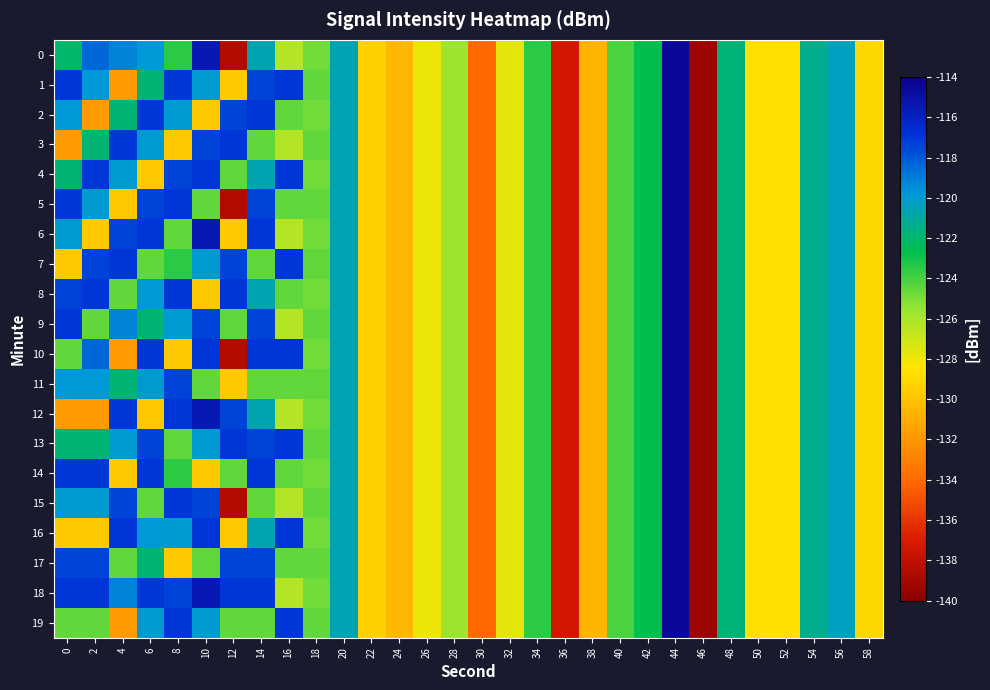

Reading left to right, extract all data points from this chart.

0: 0=-122.1	2=-118.4	4=-119.3	6=-119.8	8=-123.5	10=-115.5	12=-138.5	14=-120.7	16=-126.3	18=-124.8	20=-120.5	22=-129.4	24=-130.5	26=-128.0	28=-125.7	30=-134.1	32=-127.7	34=-123.4	36=-137.3	38=-130.6	40=-124.1	42=-122.6	44=-114.6	46=-139.4	48=-121.8	50=-128.6	52=-128.7	54=-121.4	56=-120.3	58=-129.1
1: 0=-117.0	2=-119.9	4=-131.8	6=-121.9	8=-117.1	10=-119.9	12=-129.7	14=-117.4	16=-117.0	18=-124.5	20=-120.5	22=-129.4	24=-130.5	26=-128.0	28=-125.7	30=-134.1	32=-127.7	34=-123.4	36=-137.3	38=-130.6	40=-124.1	42=-122.6	44=-114.6	46=-139.4	48=-121.8	50=-128.6	52=-128.7	54=-121.4	56=-120.3	58=-129.1
2: 0=-119.9	2=-131.8	4=-121.9	6=-117.1	8=-119.9	10=-129.7	12=-117.4	14=-117.0	16=-124.5	18=-124.8	20=-120.5	22=-129.4	24=-130.5	26=-128.0	28=-125.7	30=-134.1	32=-127.7	34=-123.4	36=-137.3	38=-130.6	40=-124.1	42=-122.6	44=-114.6	46=-139.4	48=-121.8	50=-128.6	52=-128.7	54=-121.4	56=-120.3	58=-129.1
3: 0=-131.8	2=-121.9	4=-117.1	6=-119.9	8=-129.7	10=-117.4	12=-117.0	14=-124.5	16=-126.3	18=-124.5	20=-120.5	22=-129.4	24=-130.5	26=-128.0	28=-125.7	30=-134.1	32=-127.7	34=-123.4	36=-137.3	38=-130.6	40=-124.1	42=-122.6	44=-114.6	46=-139.4	48=-121.8	50=-128.6	52=-128.7	54=-121.4	56=-120.3	58=-129.1
4: 0=-121.9	2=-117.1	4=-119.9	6=-129.7	8=-117.4	10=-117.0	12=-124.5	14=-120.7	16=-117.0	18=-124.8	20=-120.5	22=-129.4	24=-130.5	26=-128.0	28=-125.7	30=-134.1	32=-127.7	34=-123.4	36=-137.3	38=-130.6	40=-124.1	42=-122.6	44=-114.6	46=-139.4	48=-121.8	50=-128.6	52=-128.7	54=-121.4	56=-120.3	58=-129.1
5: 0=-117.1	2=-119.9	4=-129.7	6=-117.4	8=-117.0	10=-124.5	12=-138.5	14=-117.4	16=-124.5	18=-124.5	20=-120.5	22=-129.4	24=-130.5	26=-128.0	28=-125.7	30=-134.1	32=-127.7	34=-123.4	36=-137.3	38=-130.6	40=-124.1	42=-122.6	44=-114.6	46=-139.4	48=-121.8	50=-128.6	52=-128.7	54=-121.4	56=-120.3	58=-129.1
6: 0=-119.9	2=-129.7	4=-117.4	6=-117.0	8=-124.5	10=-115.5	12=-129.7	14=-117.0	16=-126.3	18=-124.8	20=-120.5	22=-129.4	24=-130.5	26=-128.0	28=-125.7	30=-134.1	32=-127.7	34=-123.4	36=-137.3	38=-130.6	40=-124.1	42=-122.6	44=-114.6	46=-139.4	48=-121.8	50=-128.6	52=-128.7	54=-121.4	56=-120.3	58=-129.1
7: 0=-129.7	2=-117.4	4=-117.0	6=-124.5	8=-123.5	10=-119.9	12=-117.4	14=-124.5	16=-117.0	18=-124.5	20=-120.5	22=-129.4	24=-130.5	26=-128.0	28=-125.7	30=-134.1	32=-127.7	34=-123.4	36=-137.3	38=-130.6	40=-124.1	42=-122.6	44=-114.6	46=-139.4	48=-121.8	50=-128.6	52=-128.7	54=-121.4	56=-120.3	58=-129.1
8: 0=-117.4	2=-117.0	4=-124.5	6=-119.8	8=-117.1	10=-129.7	12=-117.0	14=-120.7	16=-124.5	18=-124.8	20=-120.5	22=-129.4	24=-130.5	26=-128.0	28=-125.7	30=-134.1	32=-127.7	34=-123.4	36=-137.3	38=-130.6	40=-124.1	42=-122.6	44=-114.6	46=-139.4	48=-121.8	50=-128.6	52=-128.7	54=-121.4	56=-120.3	58=-129.1
9: 0=-117.0	2=-124.5	4=-119.3	6=-121.9	8=-119.9	10=-117.4	12=-124.5	14=-117.4	16=-126.3	18=-124.5	20=-120.5	22=-129.4	24=-130.5	26=-128.0	28=-125.7	30=-134.1	32=-127.7	34=-123.4	36=-137.3	38=-130.6	40=-124.1	42=-122.6	44=-114.6	46=-139.4	48=-121.8	50=-128.6	52=-128.7	54=-121.4	56=-120.3	58=-129.1
10: 0=-124.5	2=-118.4	4=-131.8	6=-117.1	8=-129.7	10=-117.0	12=-138.5	14=-117.0	16=-117.0	18=-124.8	20=-120.5	22=-129.4	24=-130.5	26=-128.0	28=-125.7	30=-134.1	32=-127.7	34=-123.4	36=-137.3	38=-130.6	40=-124.1	42=-122.6	44=-114.6	46=-139.4	48=-121.8	50=-128.6	52=-128.7	54=-121.4	56=-120.3	58=-129.1
11: 0=-119.9	2=-119.9	4=-121.9	6=-119.9	8=-117.4	10=-124.5	12=-129.7	14=-124.5	16=-124.5	18=-124.5	20=-120.5	22=-129.4	24=-130.5	26=-128.0	28=-125.7	30=-134.1	32=-127.7	34=-123.4	36=-137.3	38=-130.6	40=-124.1	42=-122.6	44=-114.6	46=-139.4	48=-121.8	50=-128.6	52=-128.7	54=-121.4	56=-120.3	58=-129.1
12: 0=-131.8	2=-131.8	4=-117.1	6=-129.7	8=-117.0	10=-115.5	12=-117.4	14=-120.7	16=-126.3	18=-124.8	20=-120.5	22=-129.4	24=-130.5	26=-128.0	28=-125.7	30=-134.1	32=-127.7	34=-123.4	36=-137.3	38=-130.6	40=-124.1	42=-122.6	44=-114.6	46=-139.4	48=-121.8	50=-128.6	52=-128.7	54=-121.4	56=-120.3	58=-129.1
13: 0=-121.9	2=-121.9	4=-119.9	6=-117.4	8=-124.5	10=-119.9	12=-117.0	14=-117.4	16=-117.0	18=-124.5	20=-120.5	22=-129.4	24=-130.5	26=-128.0	28=-125.7	30=-134.1	32=-127.7	34=-123.4	36=-137.3	38=-130.6	40=-124.1	42=-122.6	44=-114.6	46=-139.4	48=-121.8	50=-128.6	52=-128.7	54=-121.4	56=-120.3	58=-129.1
14: 0=-117.1	2=-117.1	4=-129.7	6=-117.0	8=-123.5	10=-129.7	12=-124.5	14=-117.0	16=-124.5	18=-124.8	20=-120.5	22=-129.4	24=-130.5	26=-128.0	28=-125.7	30=-134.1	32=-127.7	34=-123.4	36=-137.3	38=-130.6	40=-124.1	42=-122.6	44=-114.6	46=-139.4	48=-121.8	50=-128.6	52=-128.7	54=-121.4	56=-120.3	58=-129.1
15: 0=-119.9	2=-119.9	4=-117.4	6=-124.5	8=-117.1	10=-117.4	12=-138.5	14=-124.5	16=-126.3	18=-124.5	20=-120.5	22=-129.4	24=-130.5	26=-128.0	28=-125.7	30=-134.1	32=-127.7	34=-123.4	36=-137.3	38=-130.6	40=-124.1	42=-122.6	44=-114.6	46=-139.4	48=-121.8	50=-128.6	52=-128.7	54=-121.4	56=-120.3	58=-129.1
16: 0=-129.7	2=-129.7	4=-117.0	6=-119.8	8=-119.9	10=-117.0	12=-129.7	14=-120.7	16=-117.0	18=-124.8	20=-120.5	22=-129.4	24=-130.5	26=-128.0	28=-125.7	30=-134.1	32=-127.7	34=-123.4	36=-137.3	38=-130.6	40=-124.1	42=-122.6	44=-114.6	46=-139.4	48=-121.8	50=-128.6	52=-128.7	54=-121.4	56=-120.3	58=-129.1
17: 0=-117.4	2=-117.4	4=-124.5	6=-121.9	8=-129.7	10=-124.5	12=-117.4	14=-117.4	16=-124.5	18=-124.5	20=-120.5	22=-129.4	24=-130.5	26=-128.0	28=-125.7	30=-134.1	32=-127.7	34=-123.4	36=-137.3	38=-130.6	40=-124.1	42=-122.6	44=-114.6	46=-139.4	48=-121.8	50=-128.6	52=-128.7	54=-121.4	56=-120.3	58=-129.1
18: 0=-117.0	2=-117.0	4=-119.3	6=-117.1	8=-117.4	10=-115.5	12=-117.0	14=-117.0	16=-126.3	18=-124.8	20=-120.5	22=-129.4	24=-130.5	26=-128.0	28=-125.7	30=-134.1	32=-127.7	34=-123.4	36=-137.3	38=-130.6	40=-124.1	42=-122.6	44=-114.6	46=-139.4	48=-121.8	50=-128.6	52=-128.7	54=-121.4	56=-120.3	58=-129.1
19: 0=-124.5	2=-124.5	4=-131.8	6=-119.9	8=-117.0	10=-119.9	12=-124.5	14=-124.5	16=-117.0	18=-124.5	20=-120.5	22=-129.4	24=-130.5	26=-128.0	28=-125.7	30=-134.1	32=-127.7	34=-123.4	36=-137.3	38=-130.6	40=-124.1	42=-122.6	44=-114.6	46=-139.4	48=-121.8	50=-128.6	52=-128.7	54=-121.4	56=-120.3	58=-129.1